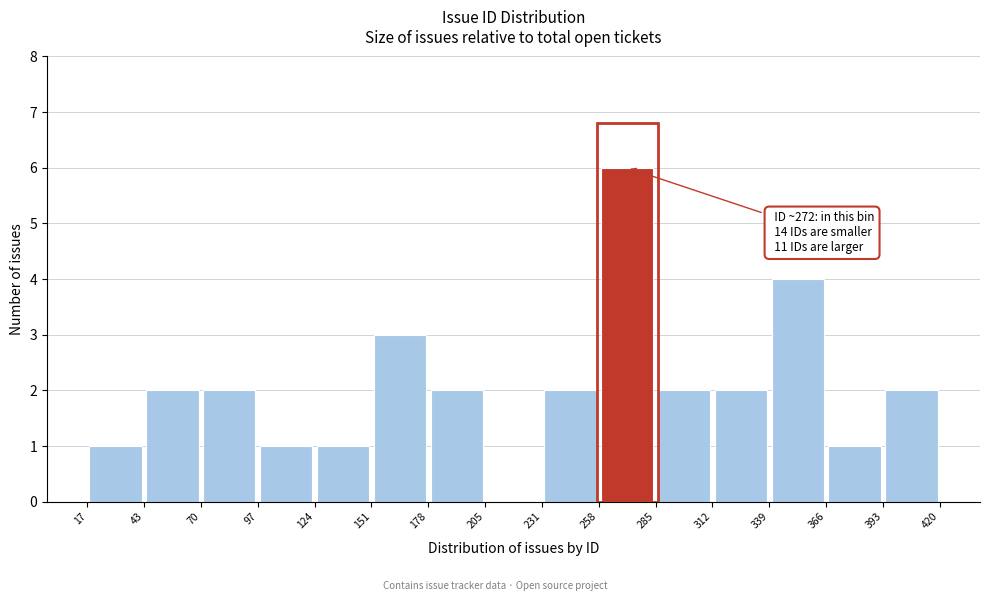

Over which range of the x-axis is the bar tallest?

258 to 285